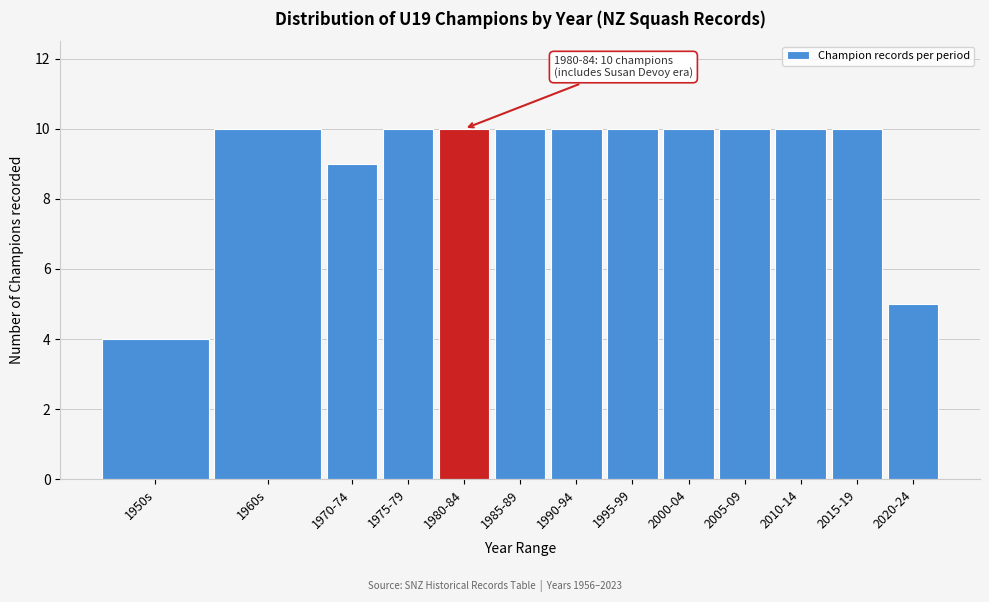

Reading right to left, extract all data points from this chart.

2020-24=5	2015-19=10	2010-14=10	2005-09=10	2000-04=10	1995-99=10	1990-94=10	1985-89=10	1980-84=10	1975-79=10	1970-74=9	1960s=10	1950s=4